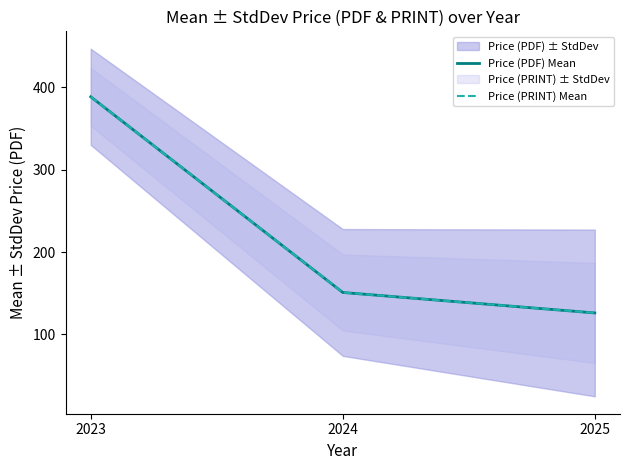

Reading left to right, transcribe all the data shown in this chart.

Price (PDF) Mean: 2023=388.7	2024=150.8	2025=125.9
Price (PRINT) Mean: 2023=388.7	2024=150.8	2025=125.9